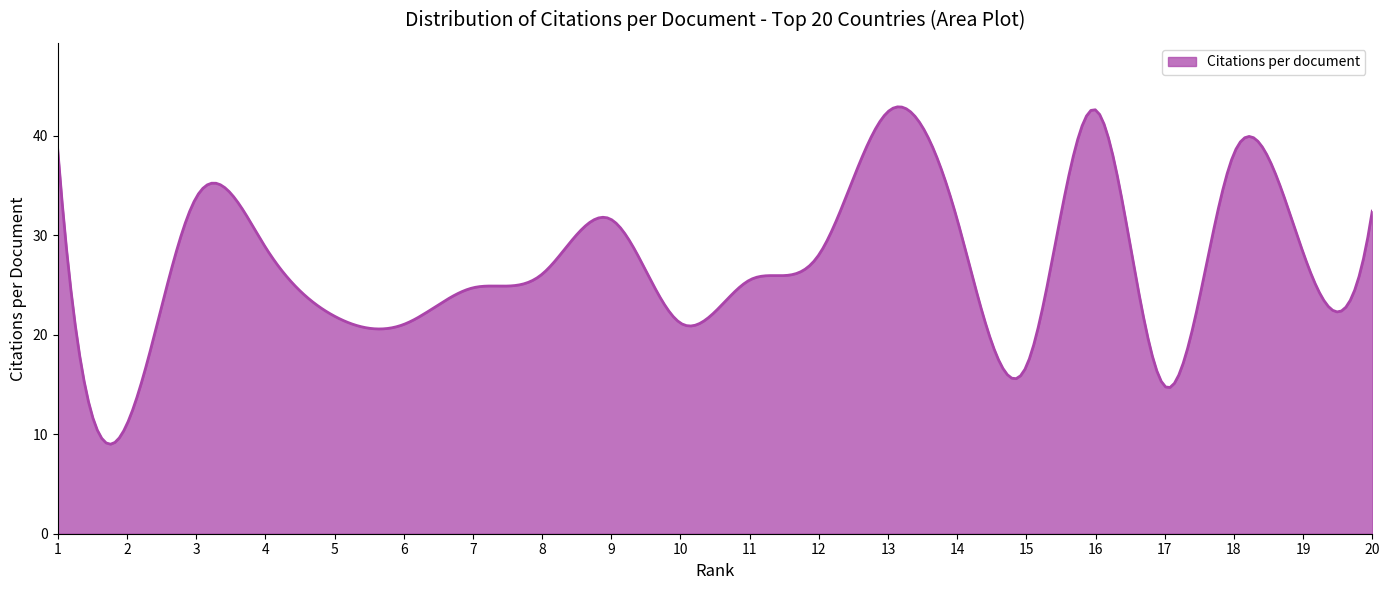

What is the difference between the maximum and minimum values?

33.9